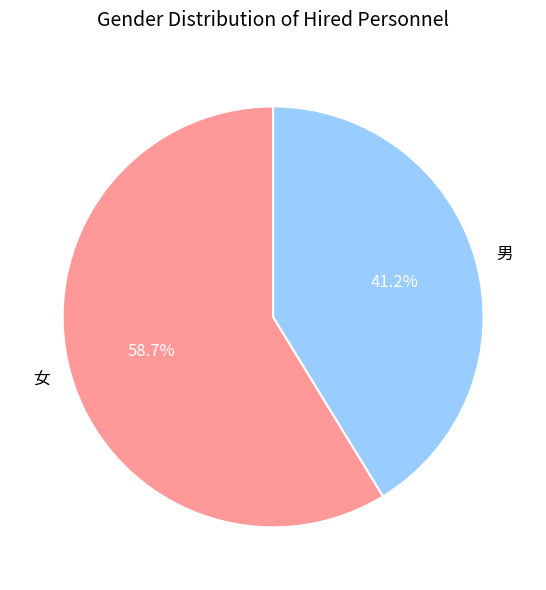

Does 女 represent more than half of the total?

Yes